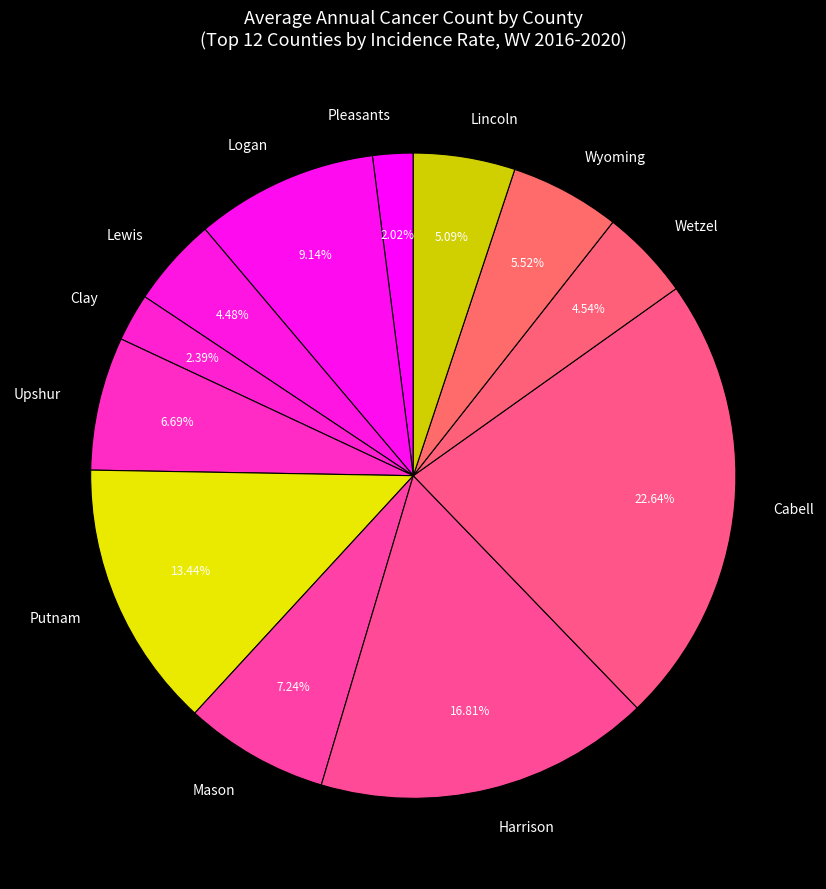

To the nearest percent, what is the difference between the Pleasants and Logan slice percentages?

7%